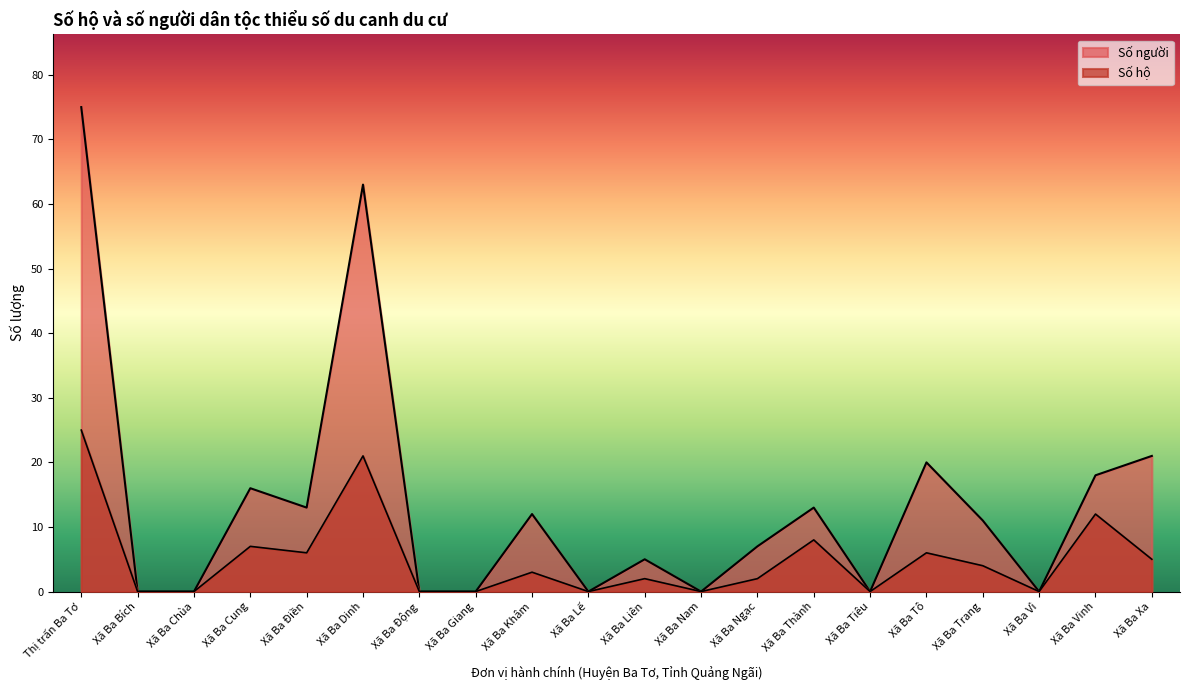

What is the sum of all Số hộ values?

101